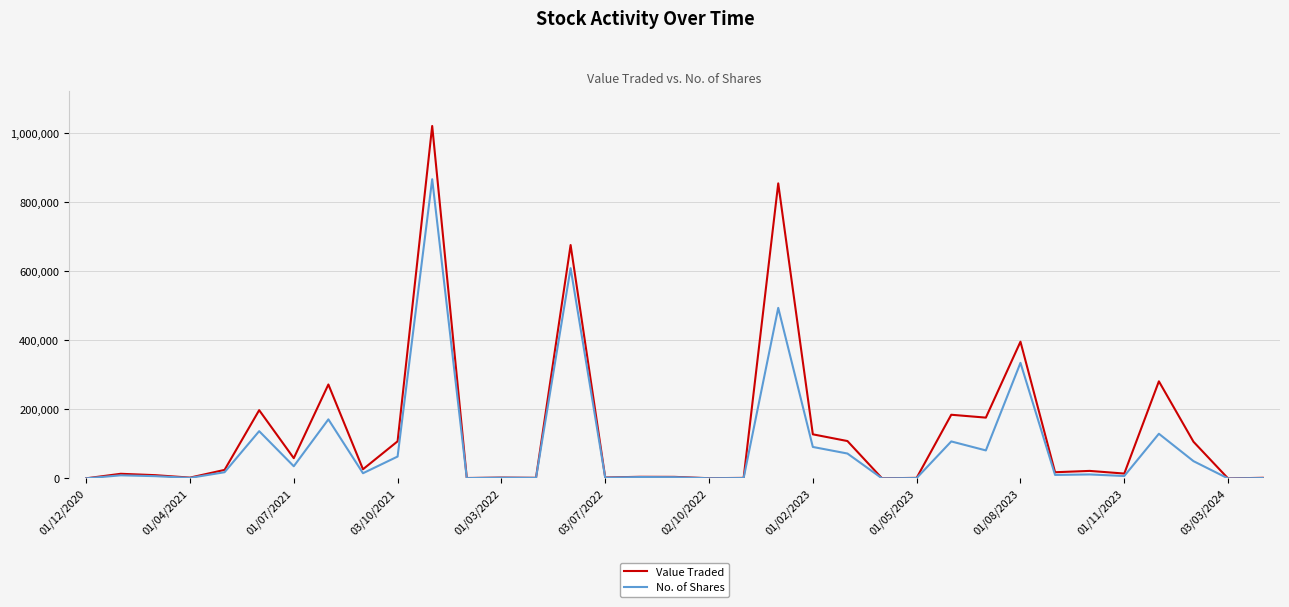

Which series has the largest range (max minus min)?

Value Traded